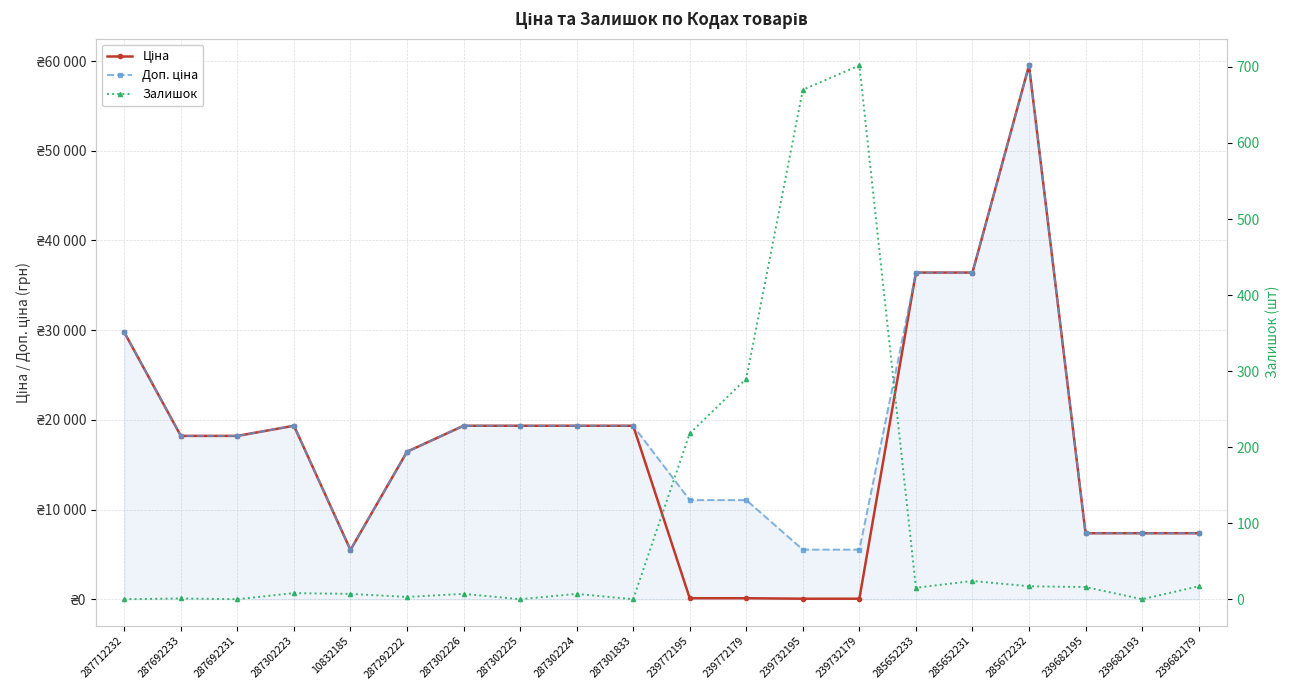

The value of Ціна at 287292222 is 6483.8. True or false?

False